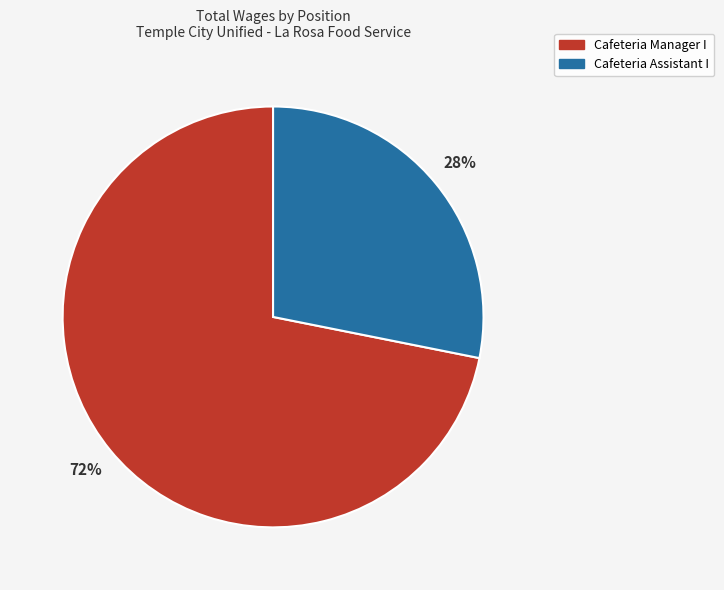

To the nearest percent, what portion does Cafeteria Manager I represent?

72%